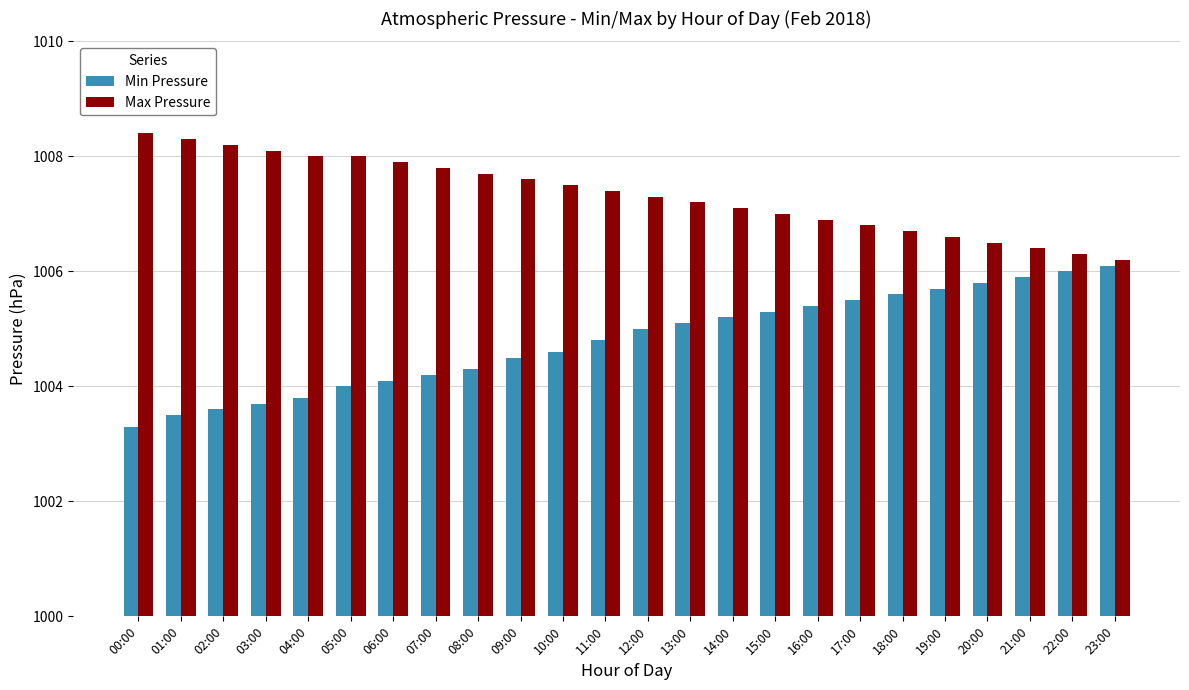

Which category has the lowest value in the Max Pressure series?

23:00